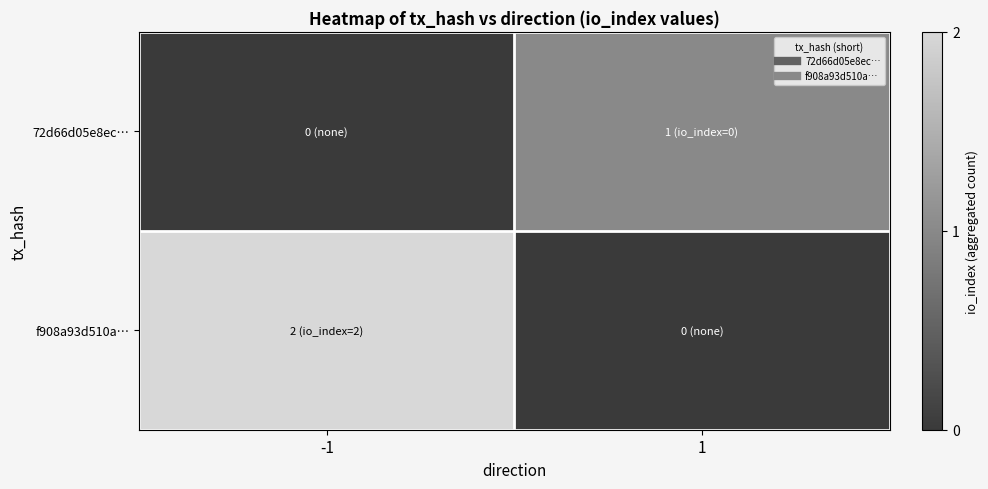

Reading left to right, what are all the values shown in this chart?

72d66d05e8ec…: -1=0	1=1
f908a93d510a…: -1=2	1=0